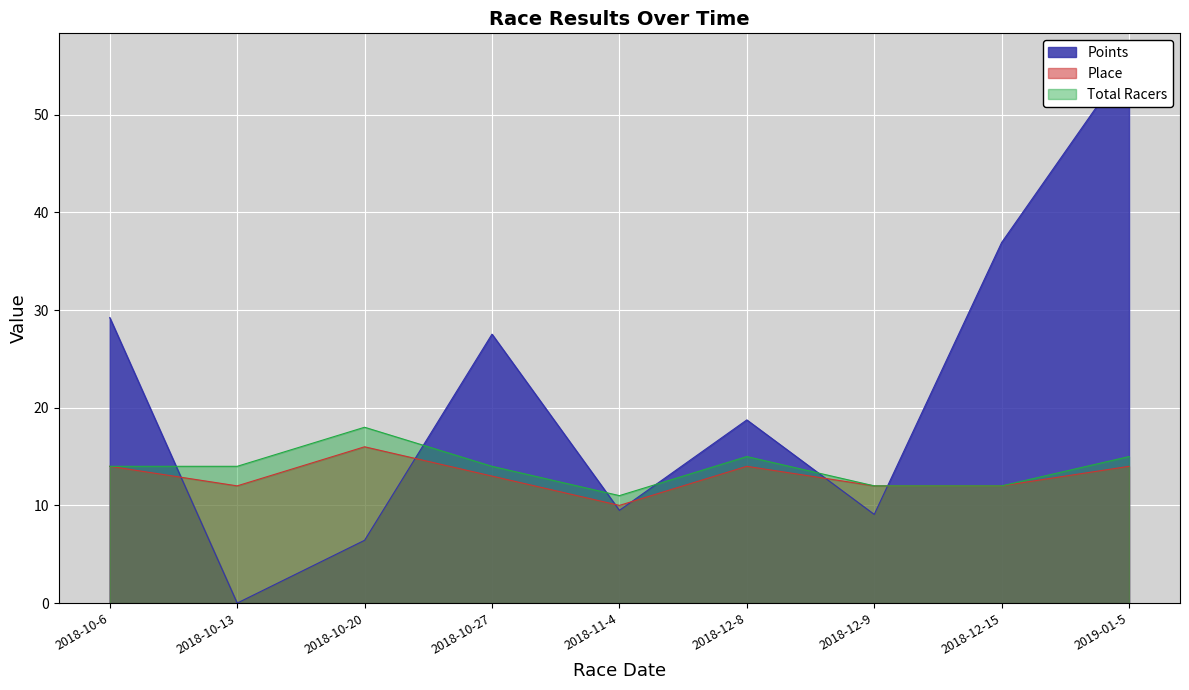

What is the approximate value of Points at 2018-12-8?

18.8